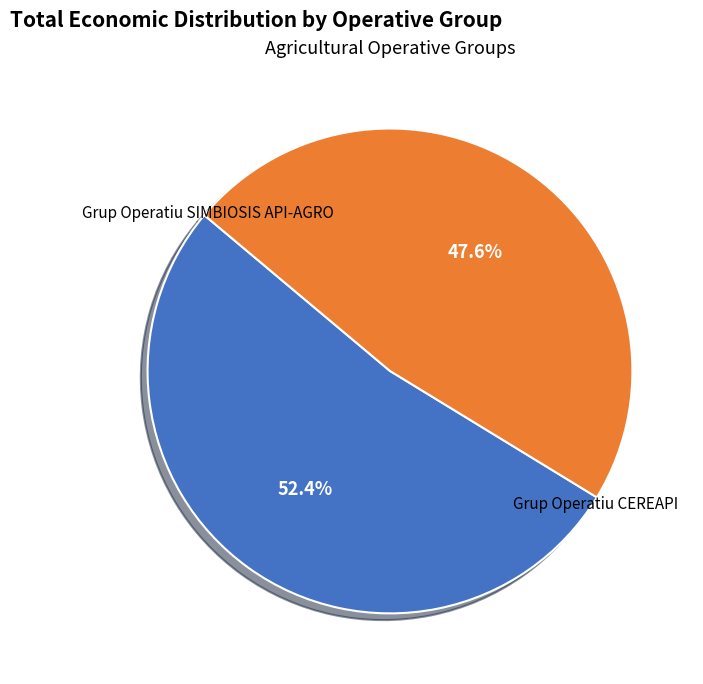

Rank the categories by value from highest to lowest.

Grup Operatiu SIMBIOSIS API-AGRO, Grup Operatiu CEREAPI